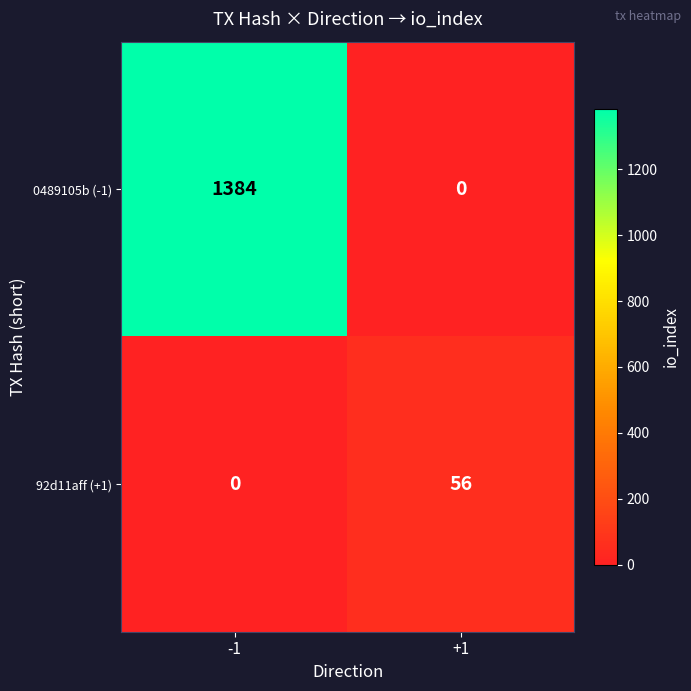

Which series has the widest spread of values?

0489105b (-1)